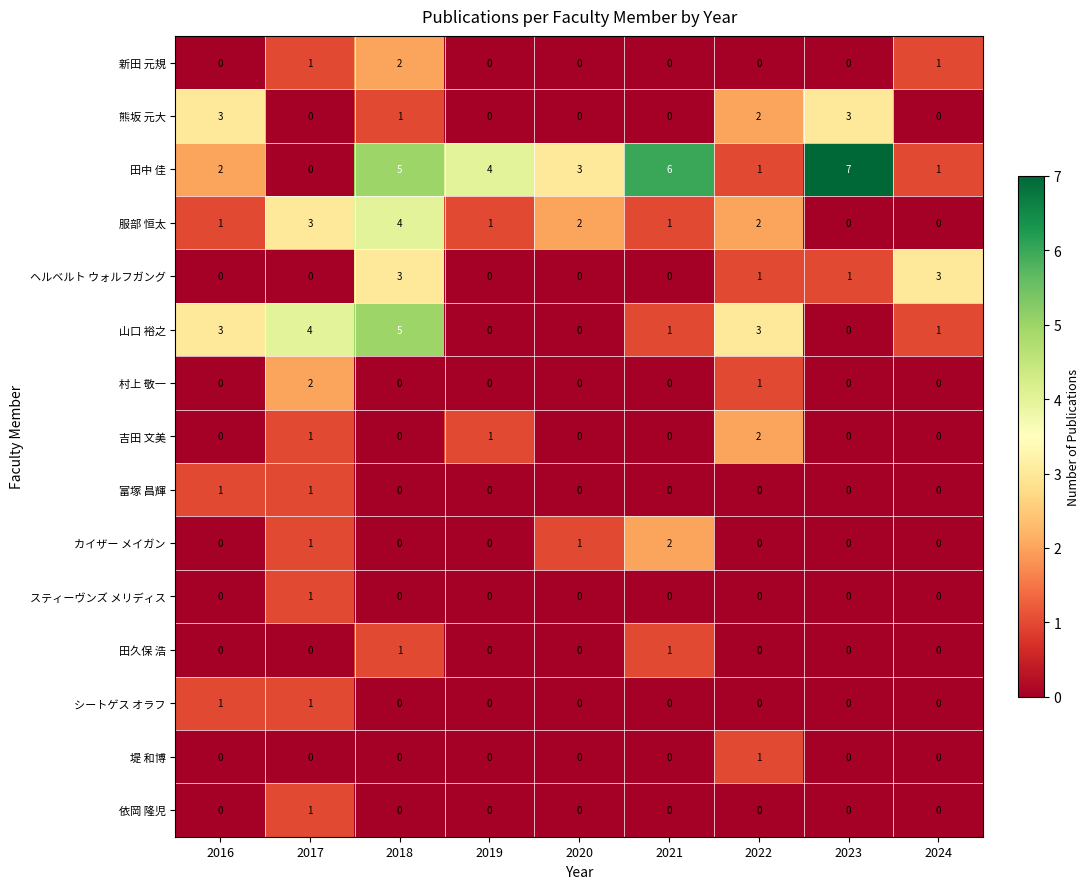

What is the difference between the second highest and second lowest values in the 山口 裕之 series?

4